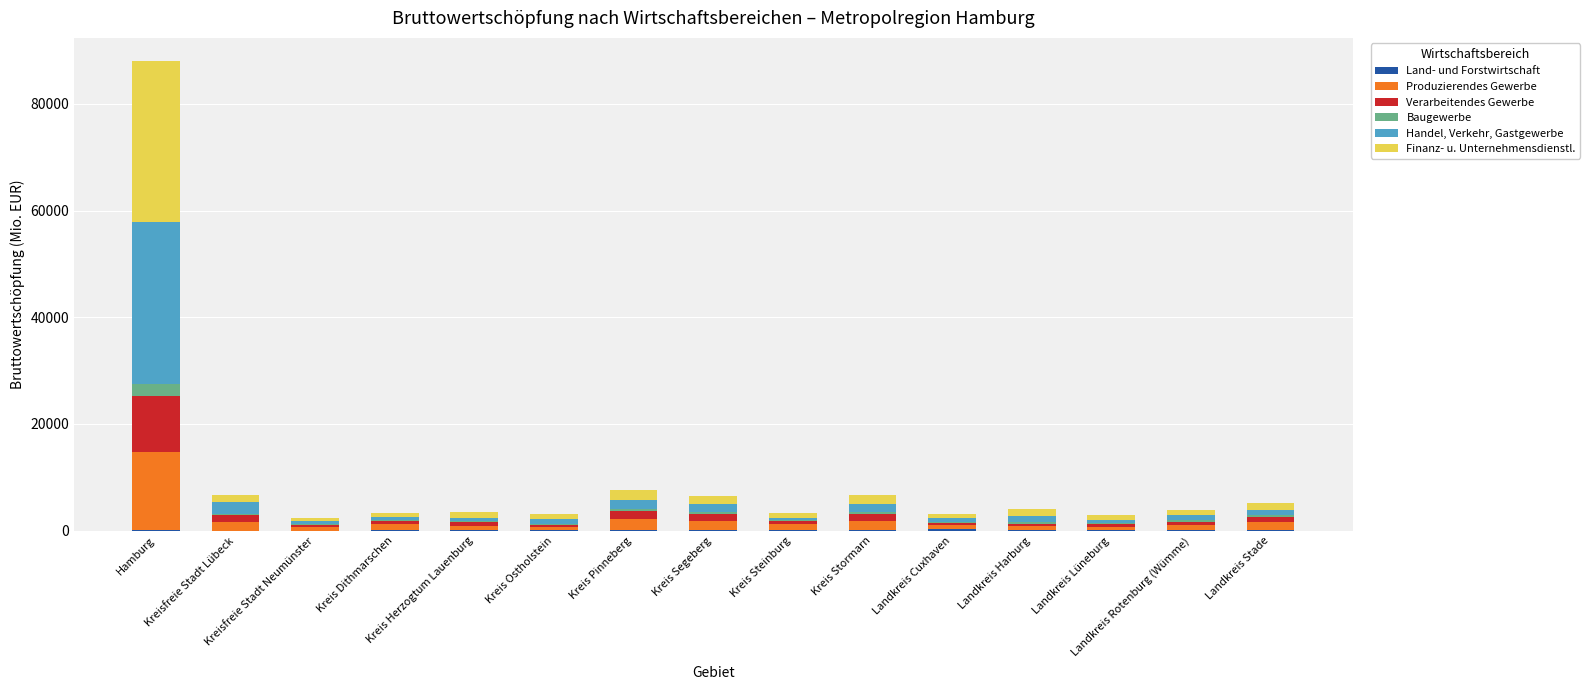

At which category is the sum across all series the highest?

Hamburg